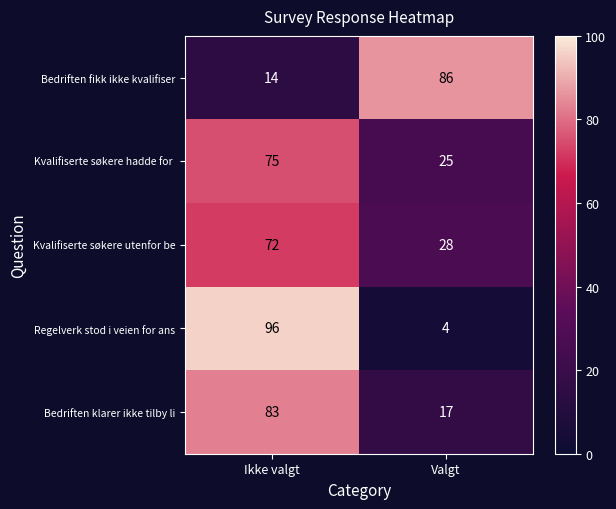

What is the minimum value for Kvalifiserte søkere utenfor be?

28